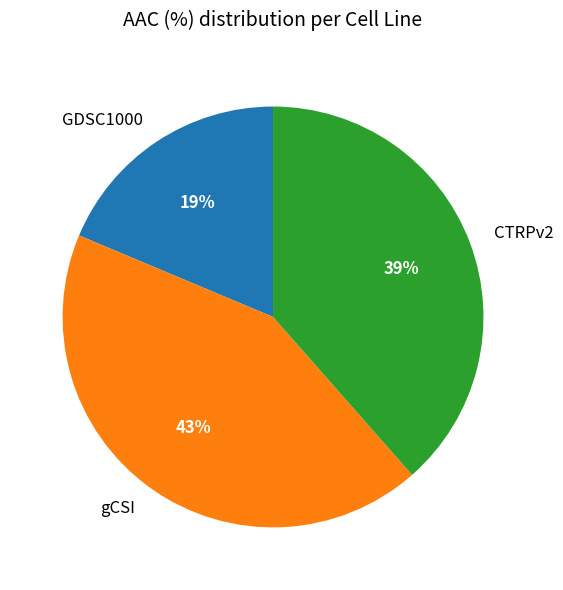

To the nearest percent, what is the average slice percentage?

33%